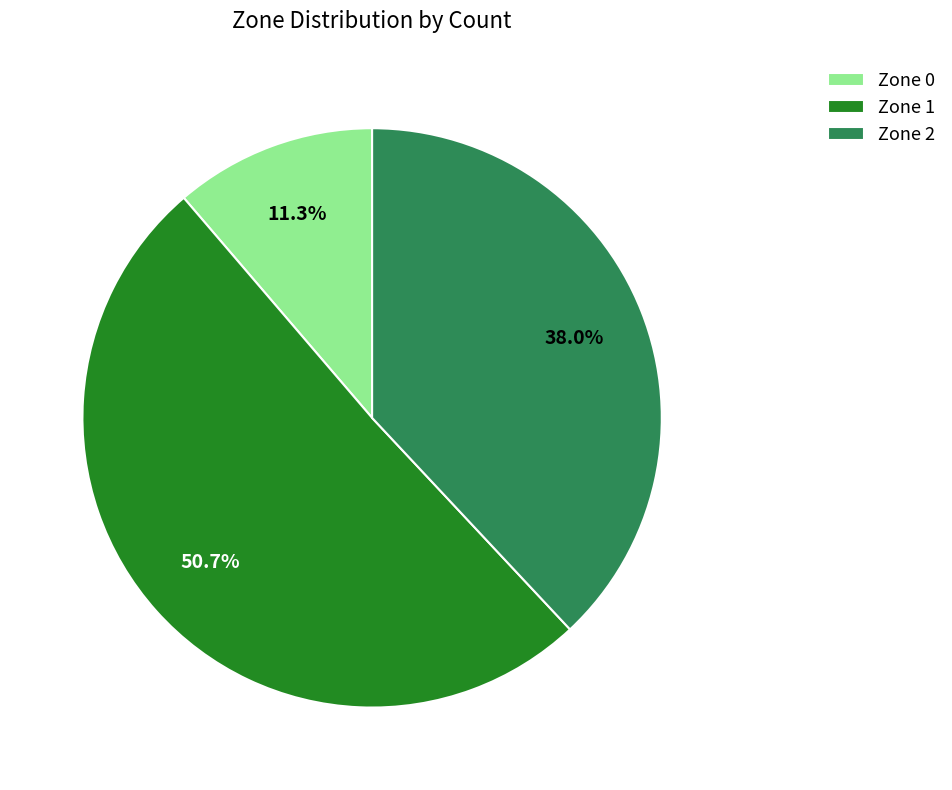

To the nearest percent, what percentage of the pie is Zone 0?

11%